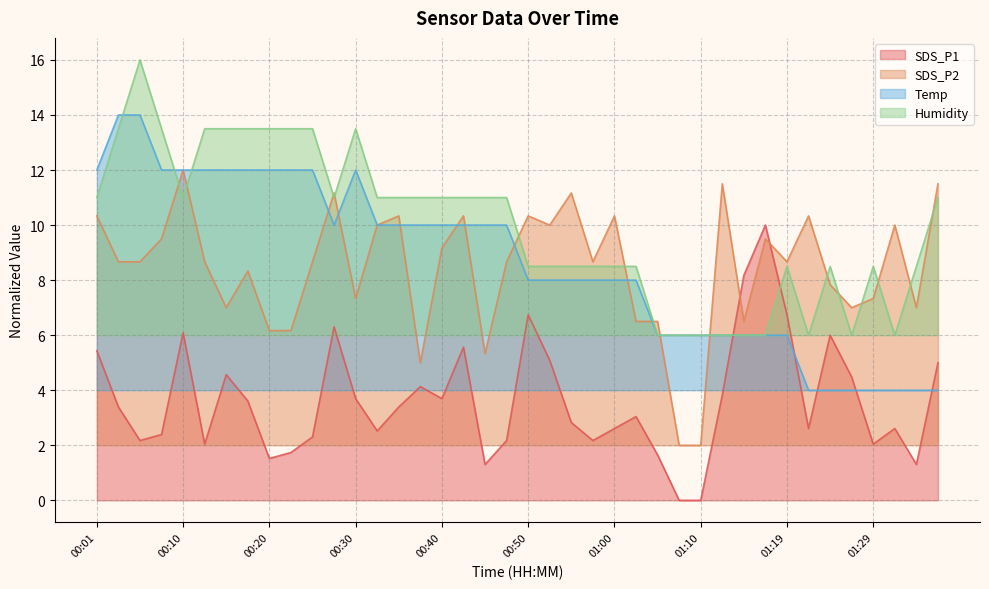

At which label is Humidity closest to 10?

00:01